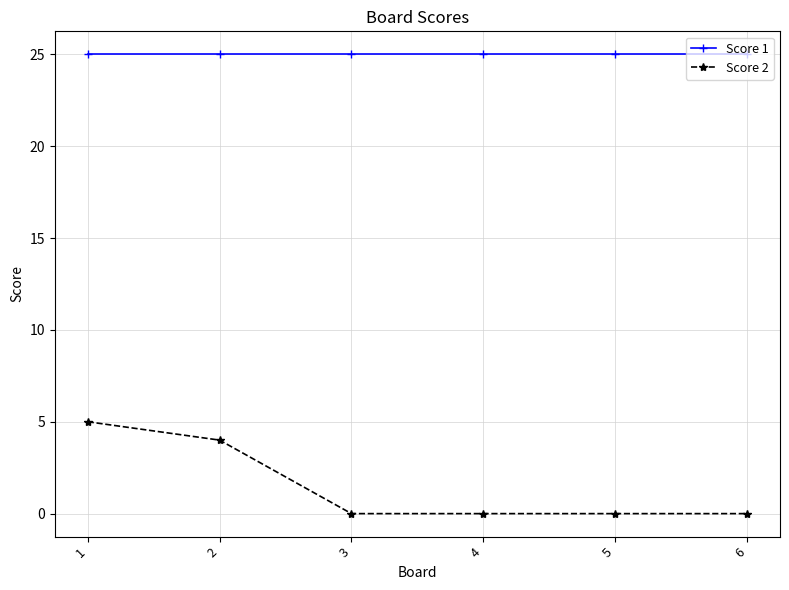

At which category is the sum across all series the highest?

1